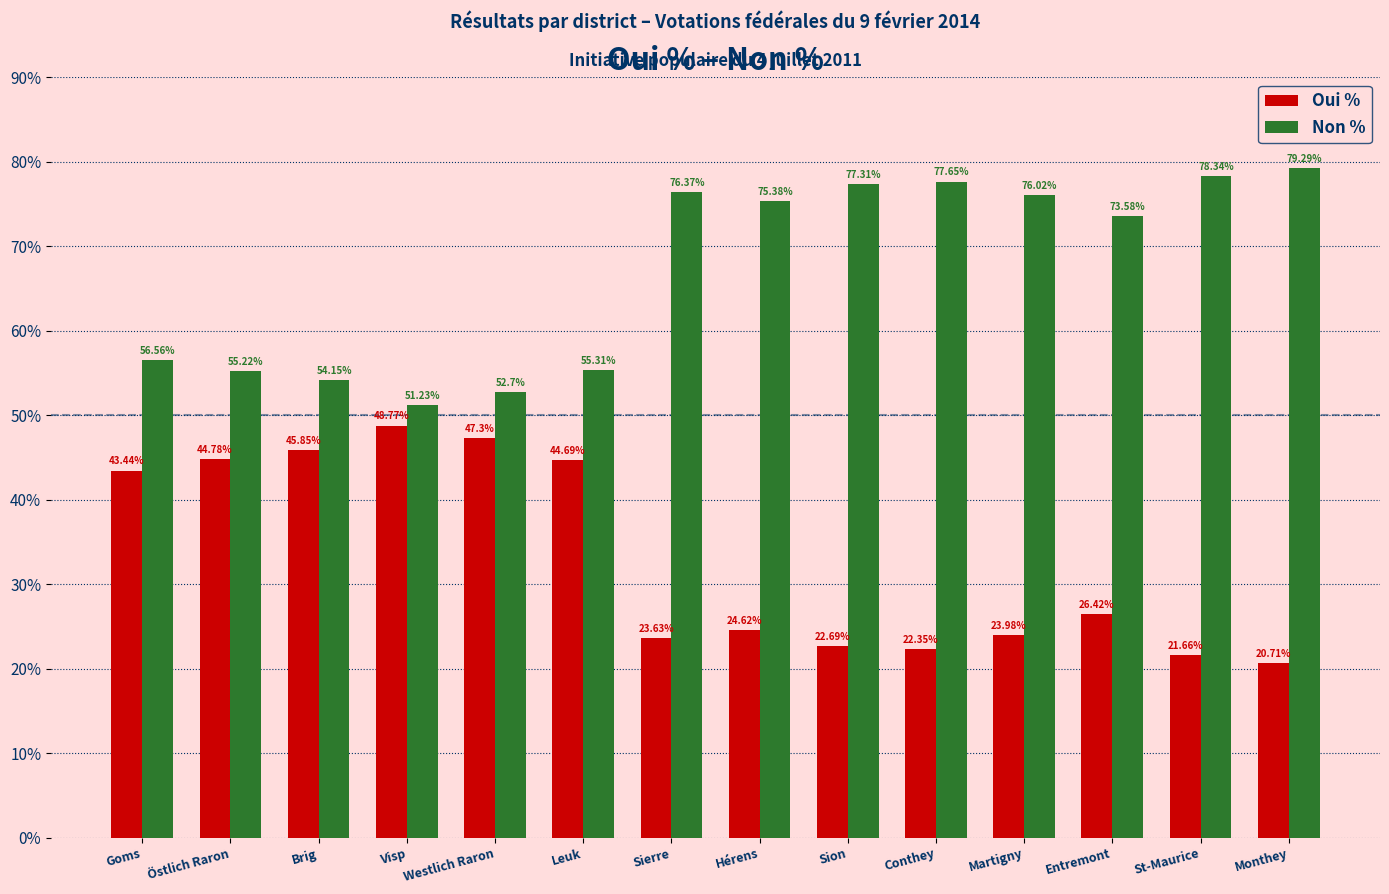

What is the difference between the highest and lowest values at Martigny?

52.0